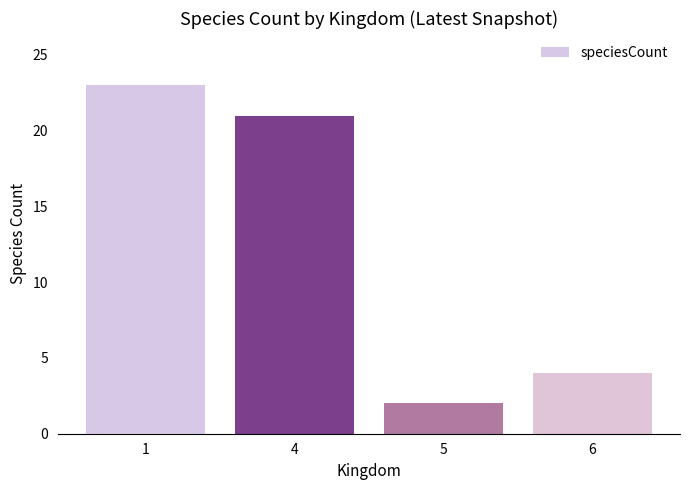

Reading left to right, transcribe all the data shown in this chart.

23	21	2	4